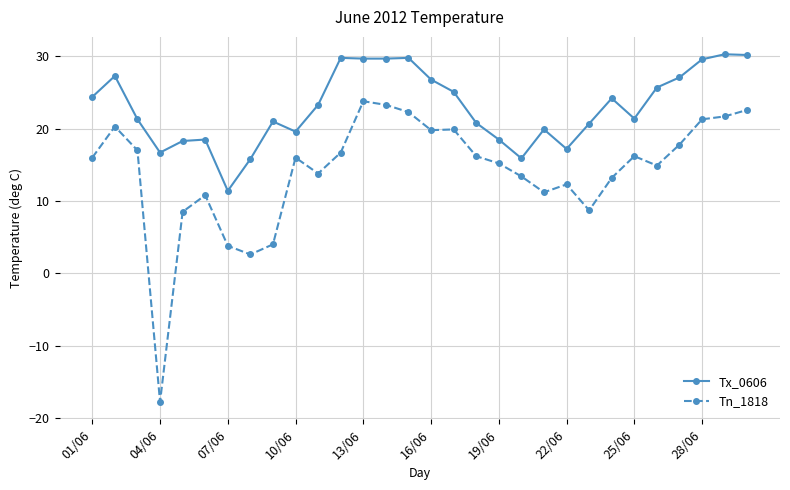

How many data points in Tx_0606 are less than 23?

15